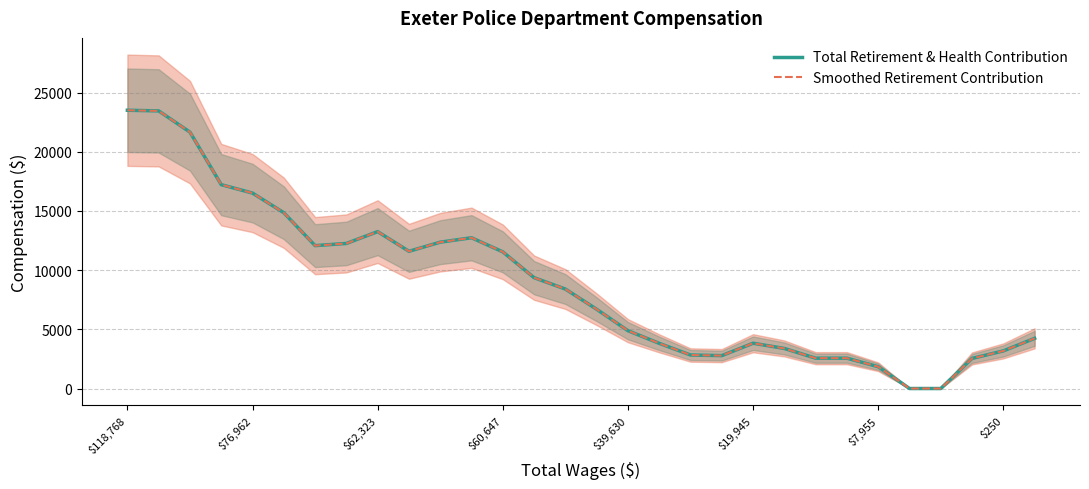

The value of Smoothed Retirement Contribution at 23 is 1654.4. True or false?

False